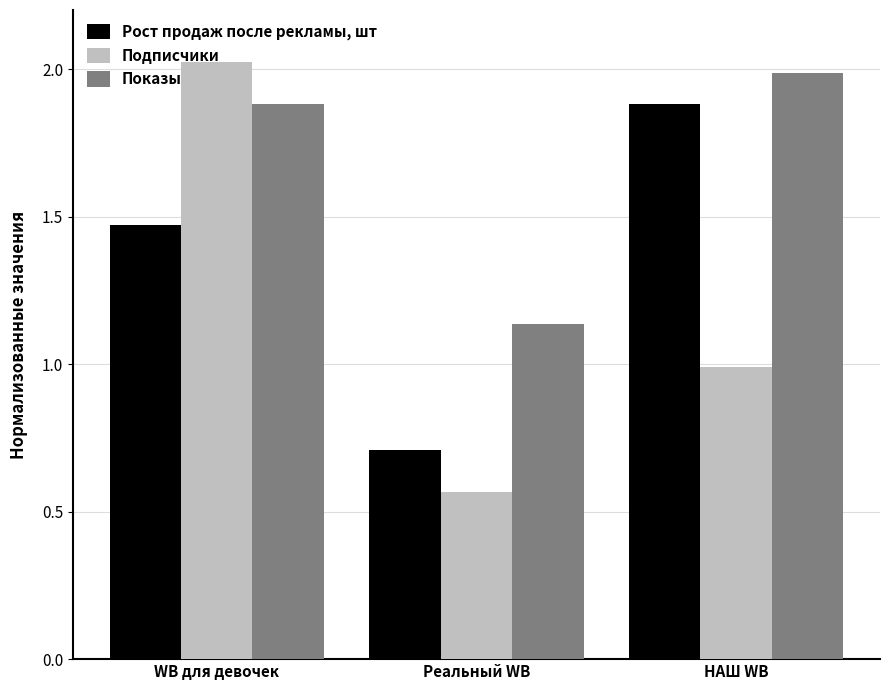

Rank the categories by Подписчики value from lowest to highest.

Реальный WB, НАШ WB, WB для девочек